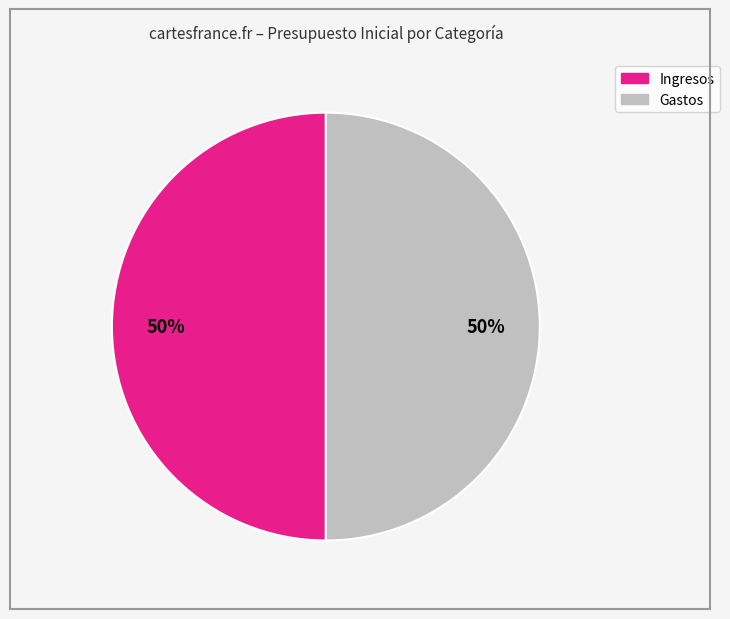

To the nearest percent, what is the average slice percentage?

50%